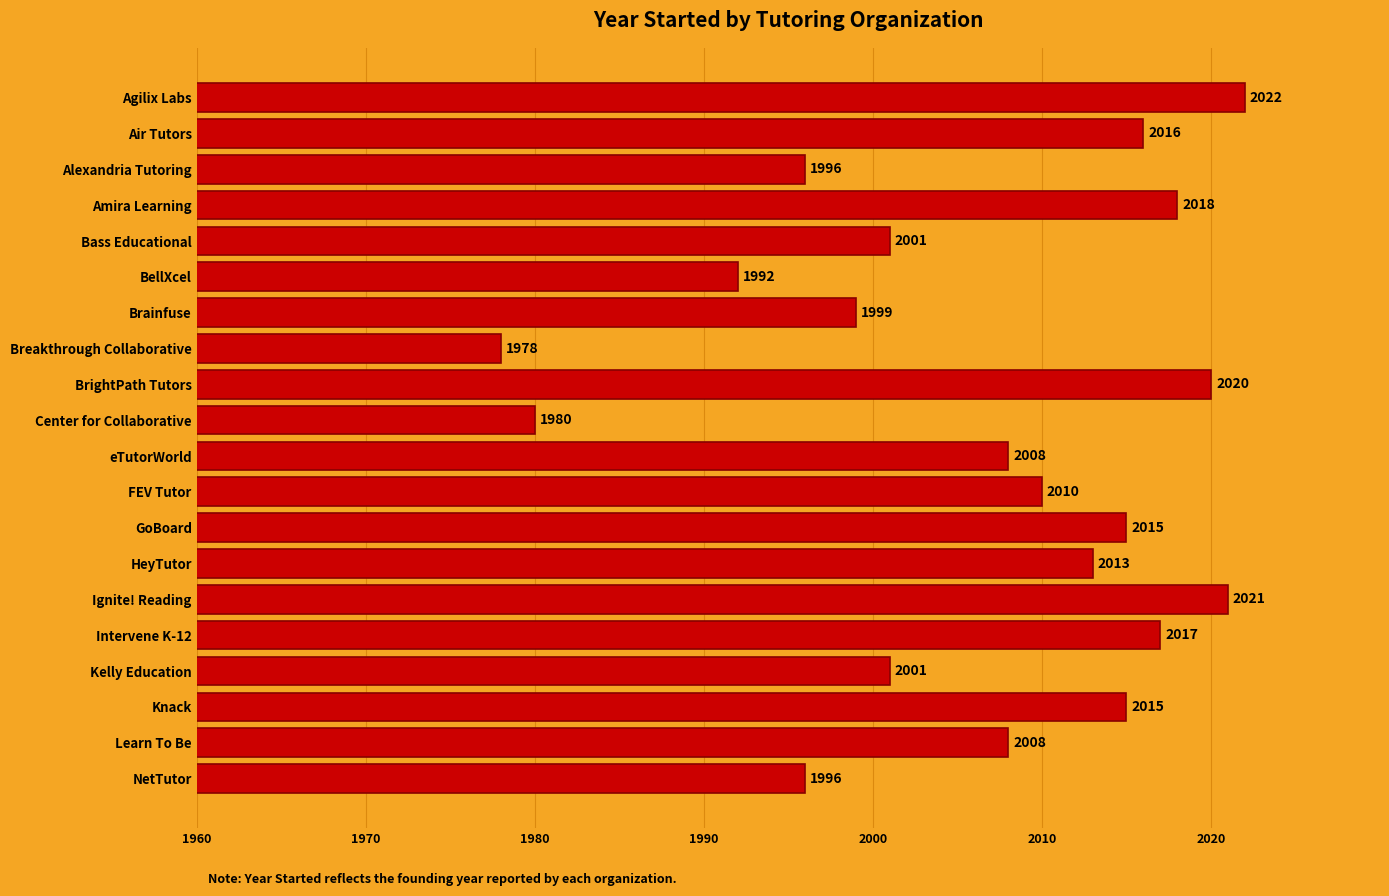

What is the average value?

2006